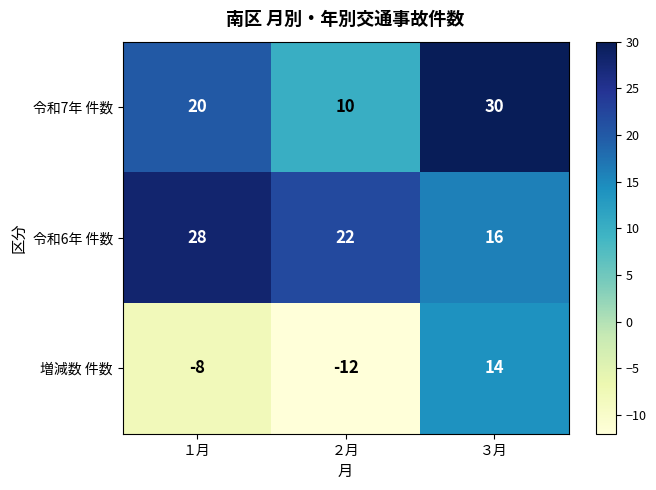

At which category is the sum across all series the highest?

３月